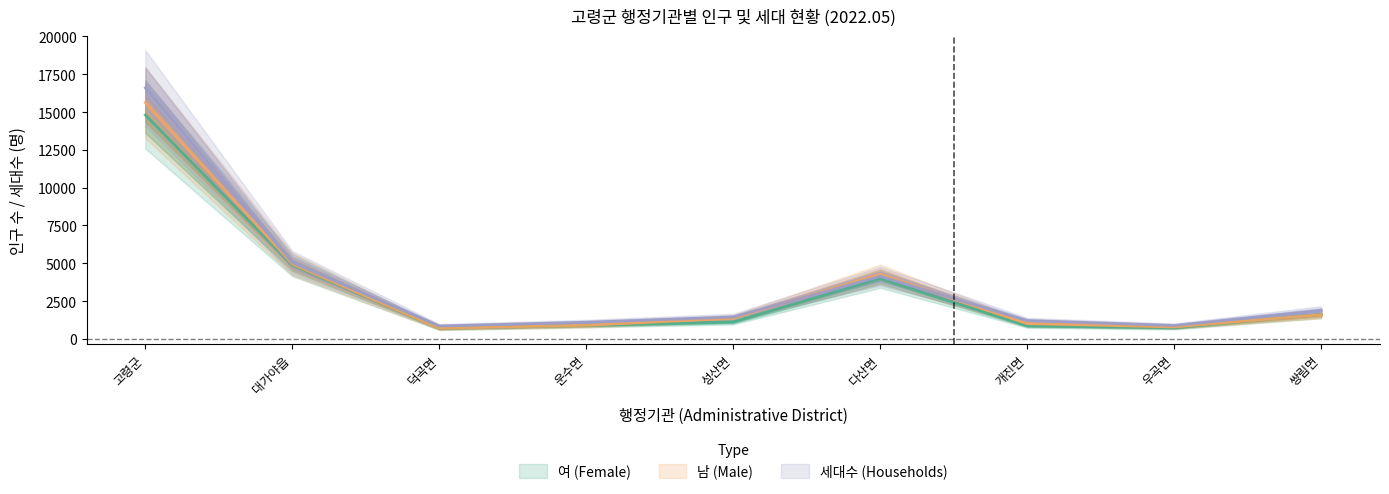

Reading left to right, transcribe all the data shown in this chart.

여 (Female): 14803	4882	696	891	1135	3975	870	739	1615
남 (Male): 15625	4952	705	906	1373	4274	1018	794	1603
세대수 (Households): 16596	5053	858	1103	1447	4143	1213	892	1887